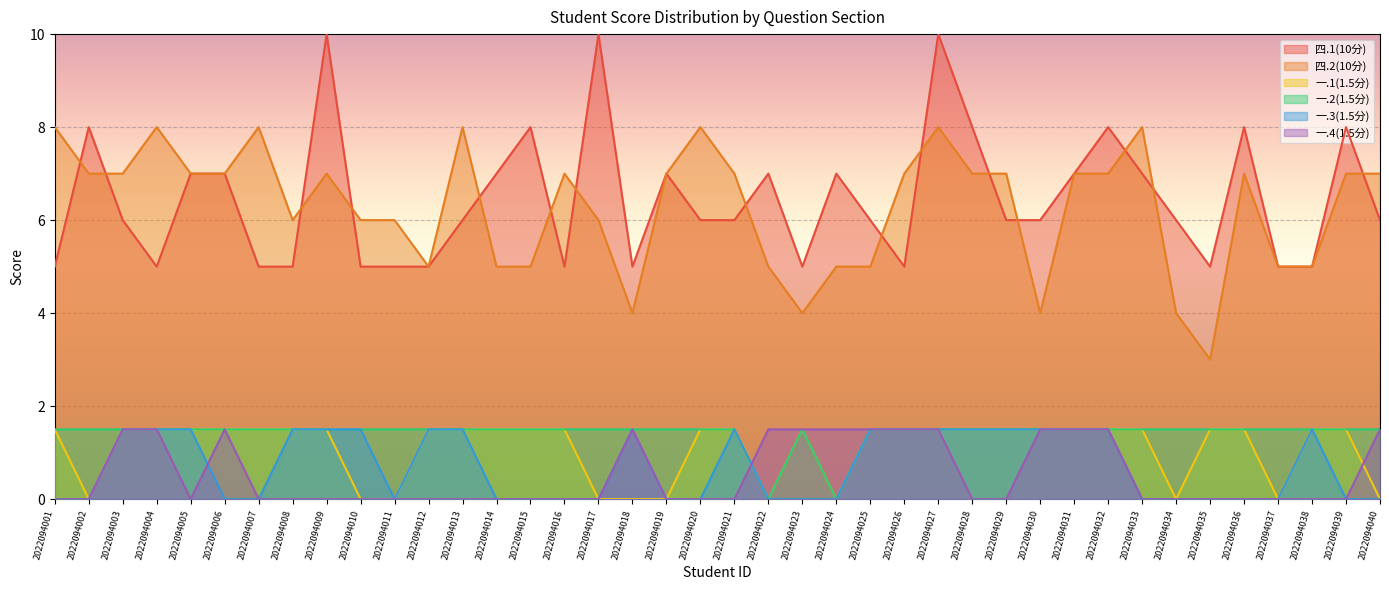

Is it true that 四.1(10分) equals 7.4 at 2022094023?

False